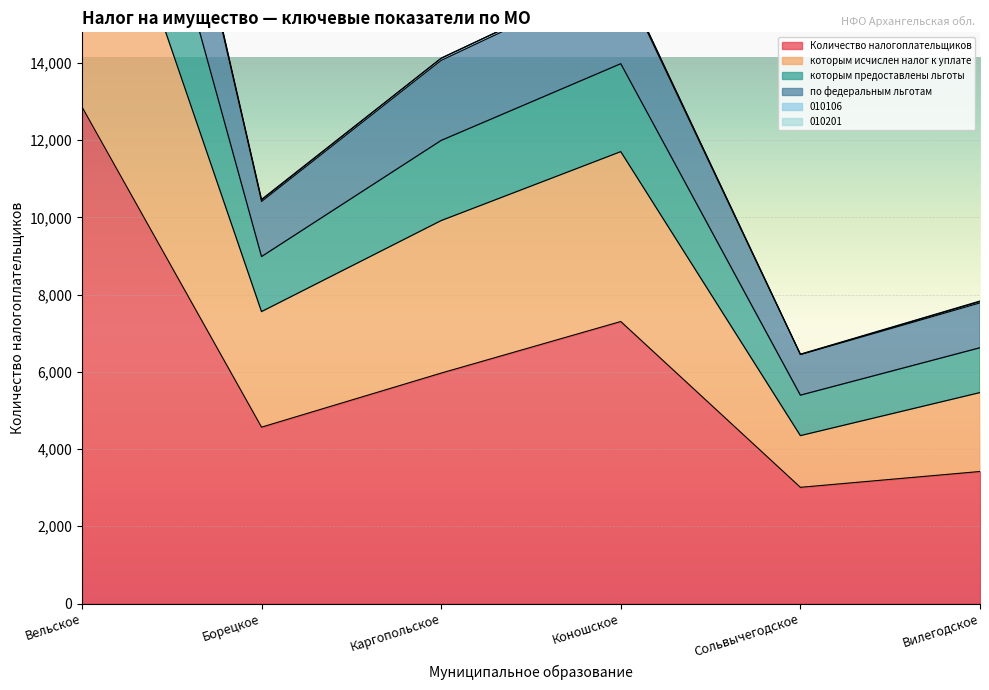

List the labels in order of Количество налогоплательщиков value, largest first.

Вельское, Коношское, Каргопольское, Борецкое, Вилегодское, Сольвычегодское